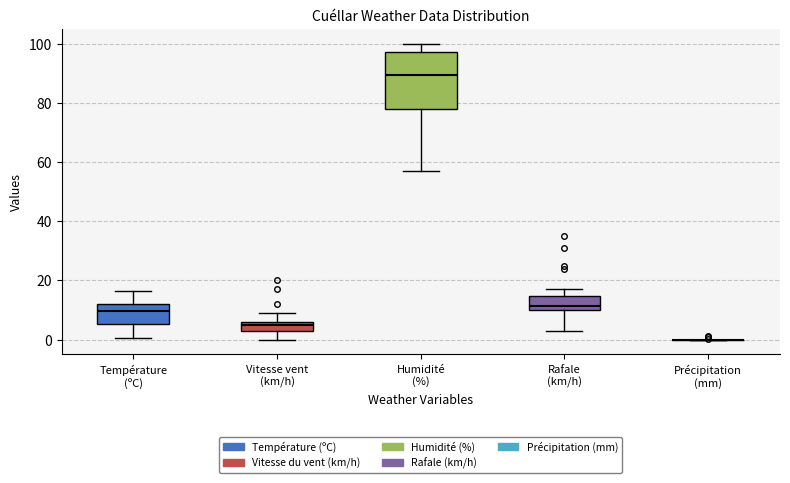

Reading left to right, transcribe this box plot: for each box, give where its median line is, the range the box spans, and where its two whiskers end, as read against the y-axis. The values are not printed on the chart, so give them approximately, as read against the axis.

Température (ºC): median 10, box 6 to 12, whiskers 0 to 16
Vitesse vent (km/h): median 6 (just below the box's upper edge), box 4 to 6, whiskers 0 to 10
Humidité (%): median 90, box 78 to 98, whiskers 58 to 100
Rafale (km/h): median 12, box 10 to 14, whiskers 4 to 18
Précipitation (mm): box collapsed to a line at 0, whiskers 0 to 0